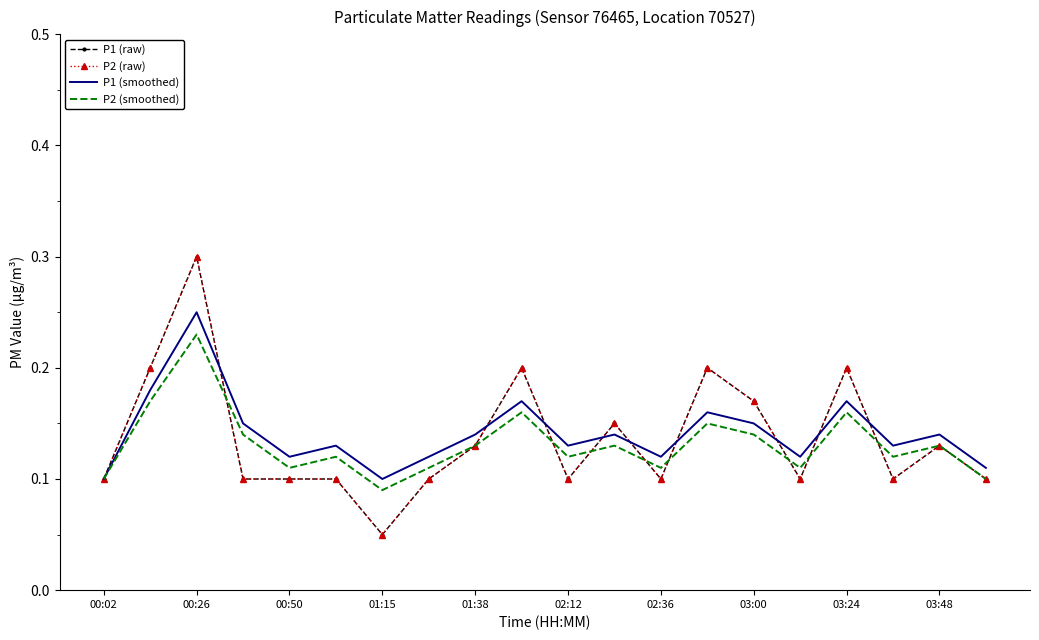

How many lines are shown in the chart?

4